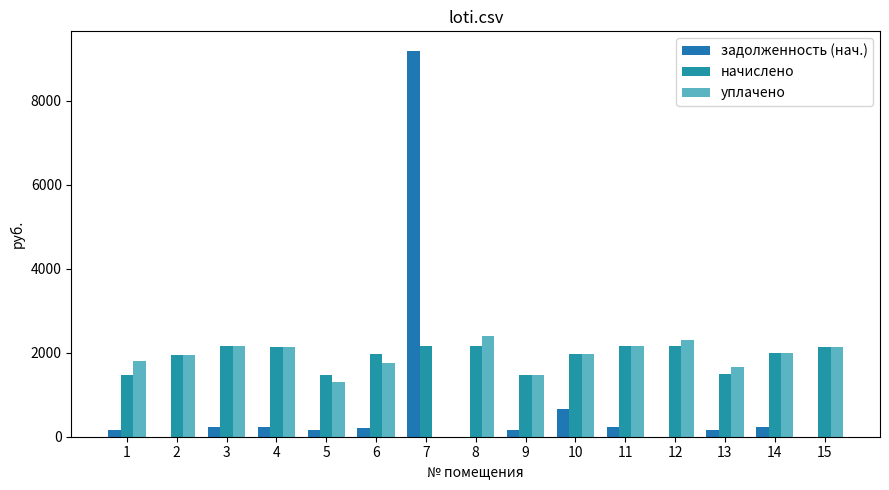

What is the difference between the highest and lowest values at 1?

1643.0